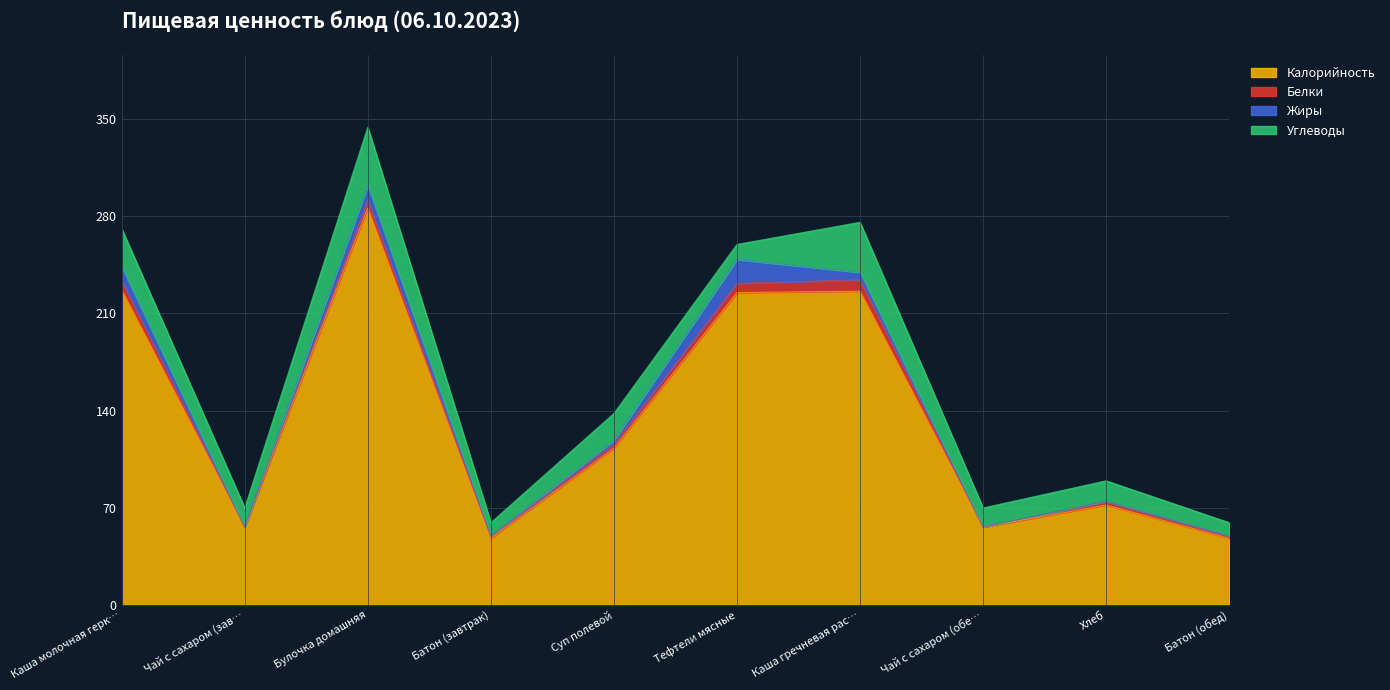

What is the label of the 2nd point from the left?

Чай с сахаром (завтрак)